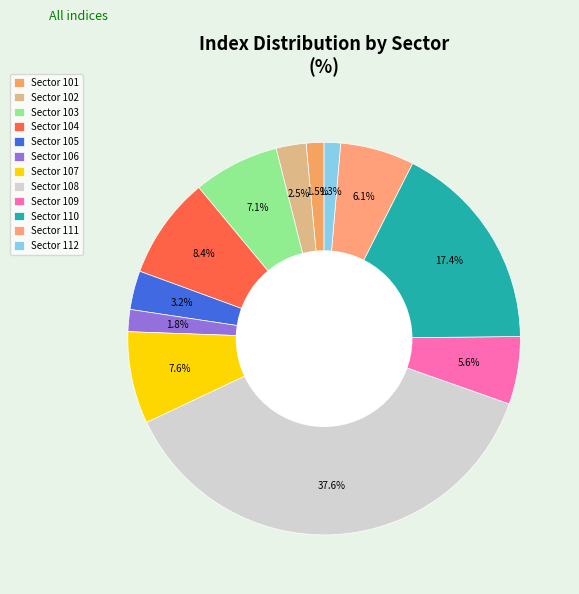

Count the number of slices in the pie.

12